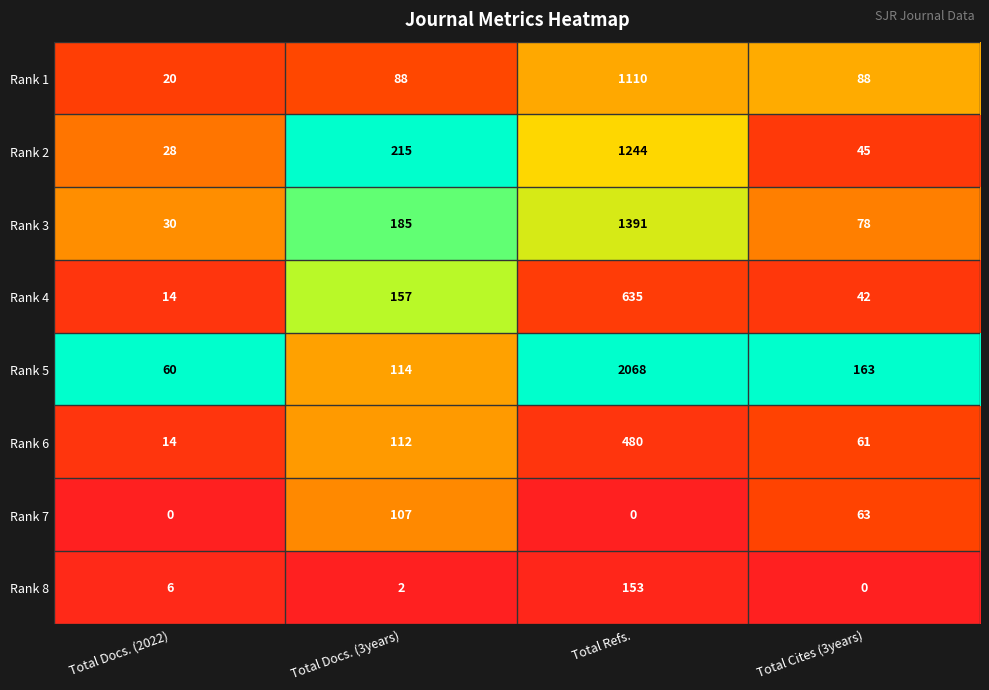

Count the number of categories in the chart.

4